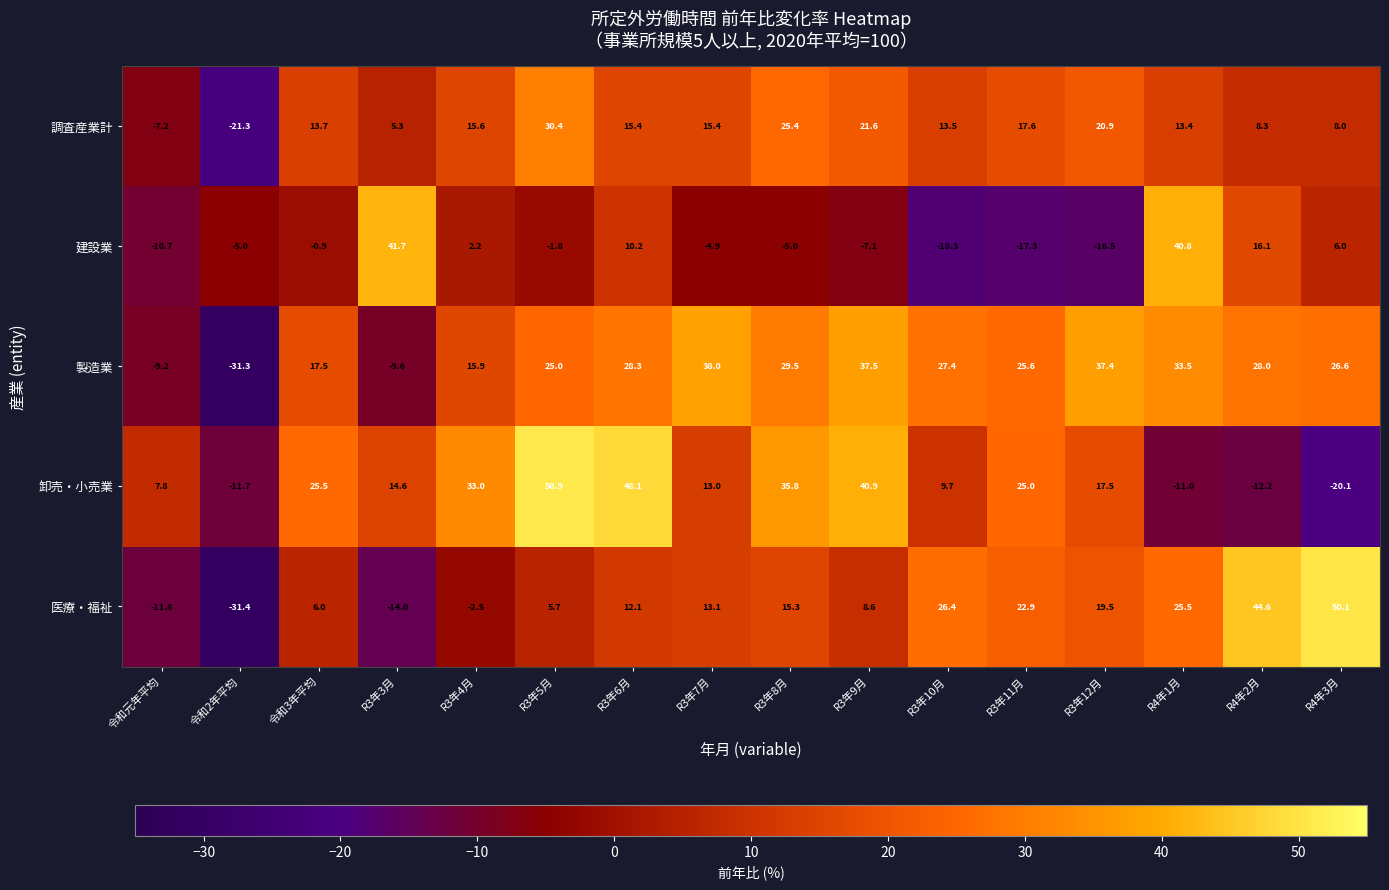

At which category is the sum across all series the highest?

R3年6月